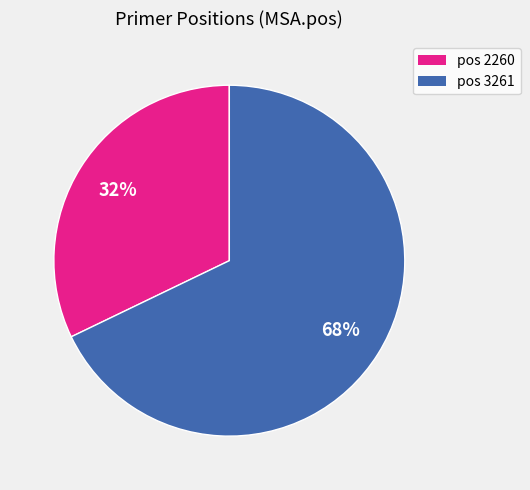

Is there any slice that represents more than half of the pie?

Yes